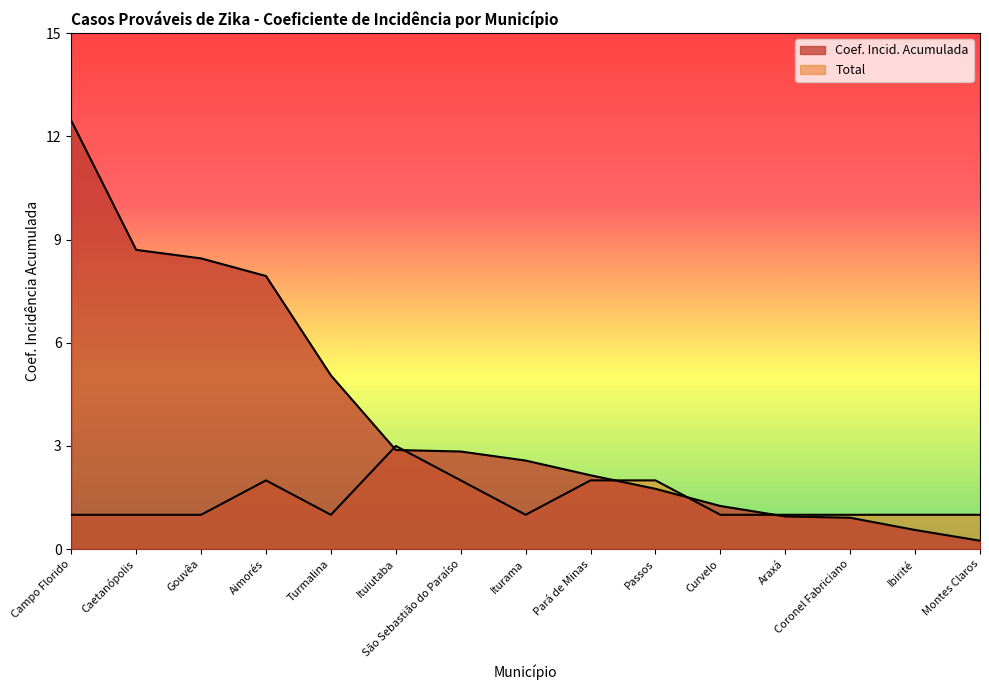

True or false: Total has more than 1 points higher than both neighbors.

True